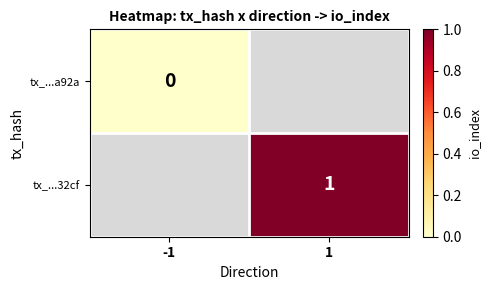

True or false: tx_...32cf has a value of 1 at 1.

True